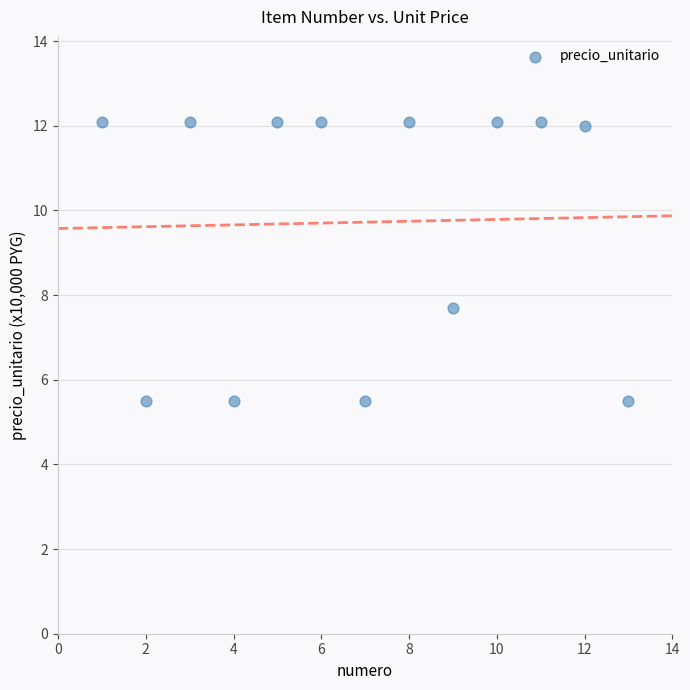

What is the range of Y values (max minus min)?

6.6